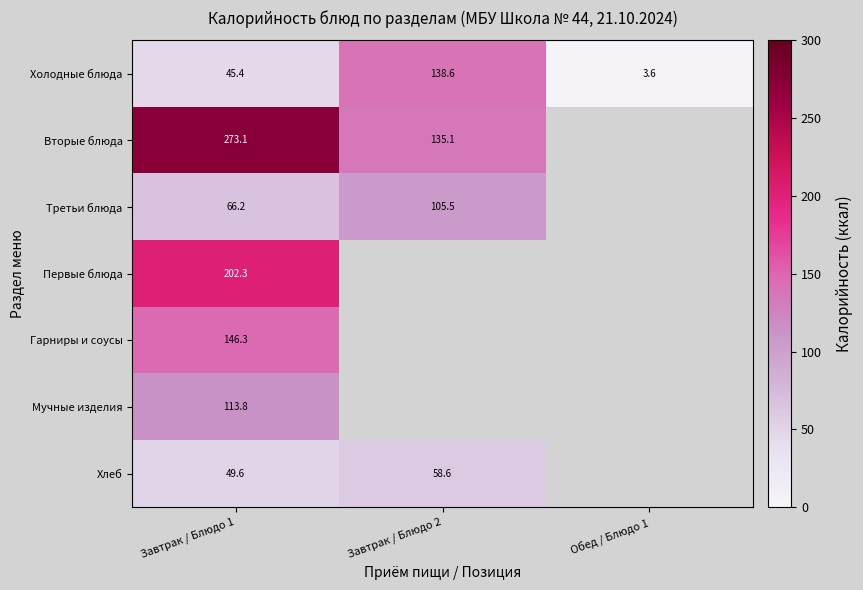

Is the value of Вторые блюда at Обед / Блюдо 1 greater than the value of Первые блюда at Завтрак / Блюдо 1?

No